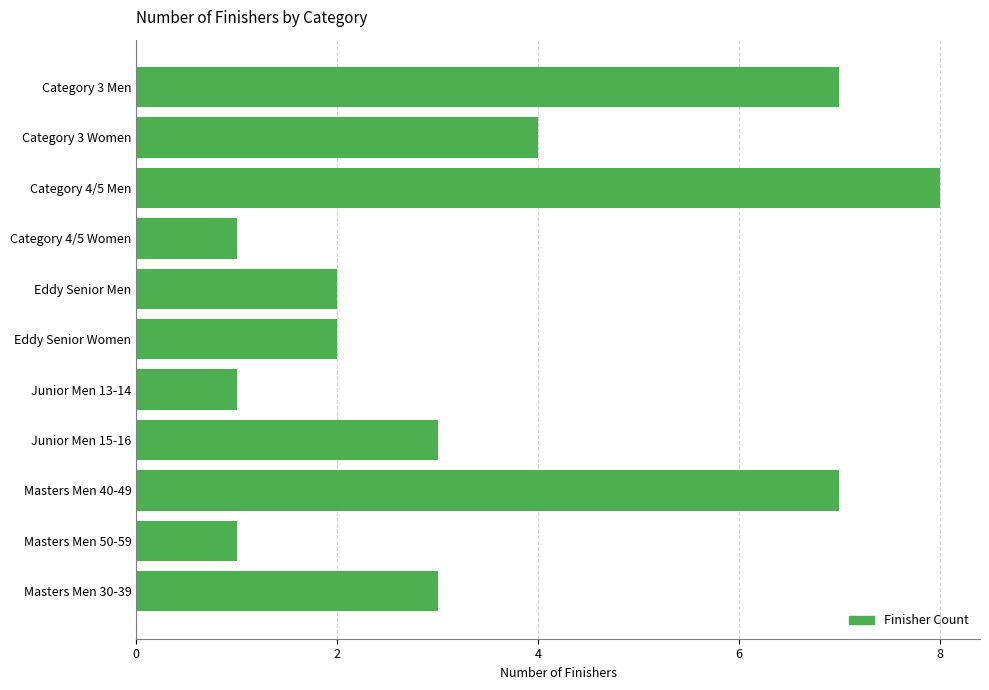

What is the sum of all values?

39